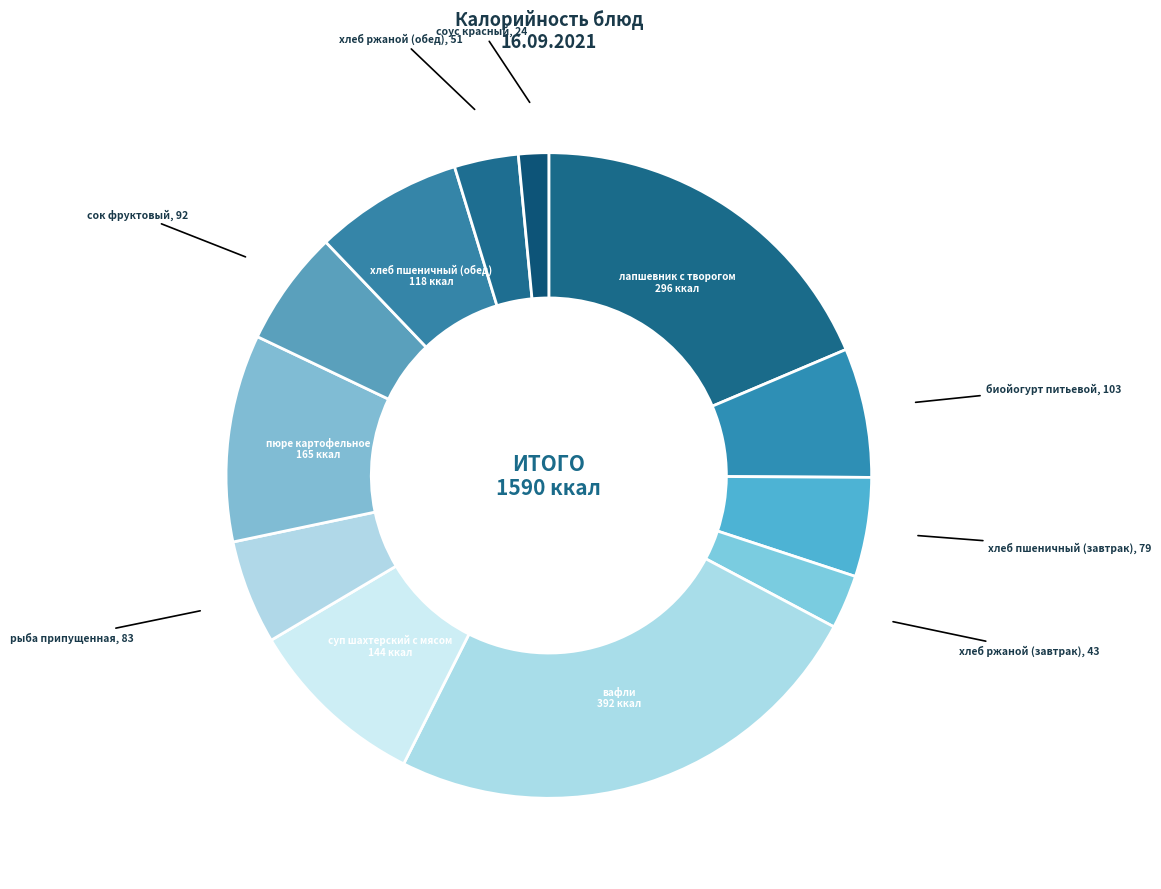

Which slice is the smallest?

соус красный